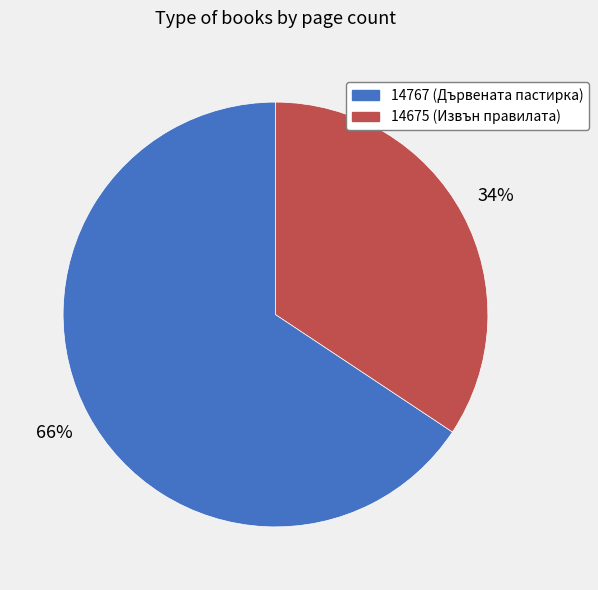

Combined, do 14675 and 14767 account for over 50%?

Yes